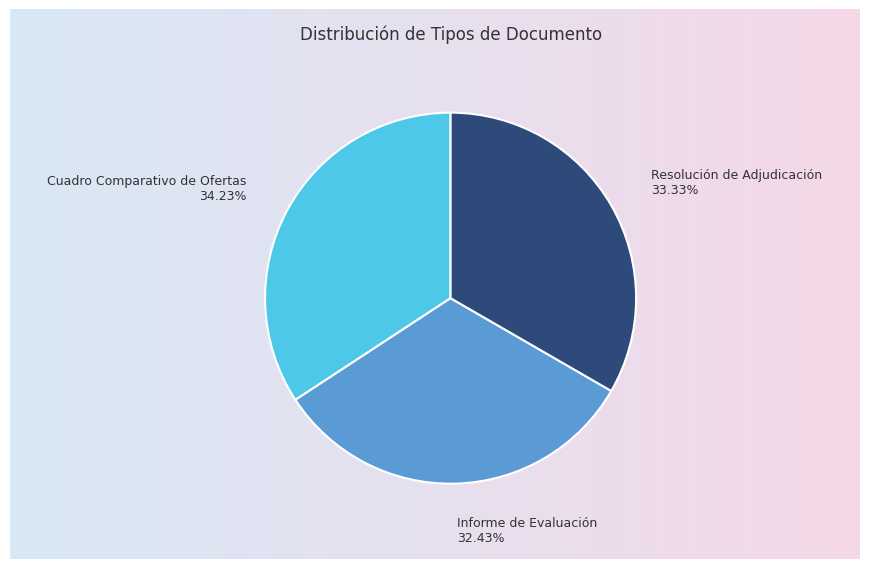

To the nearest percent, what is the difference between the largest and smallest slice percentages?

2%